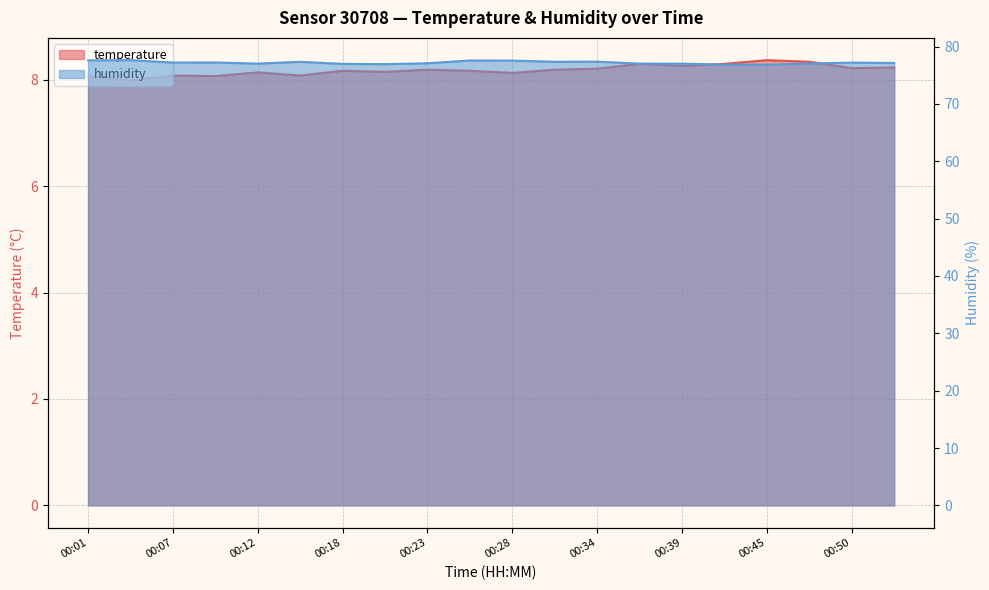

Which series has the widest spread of values?

humidity